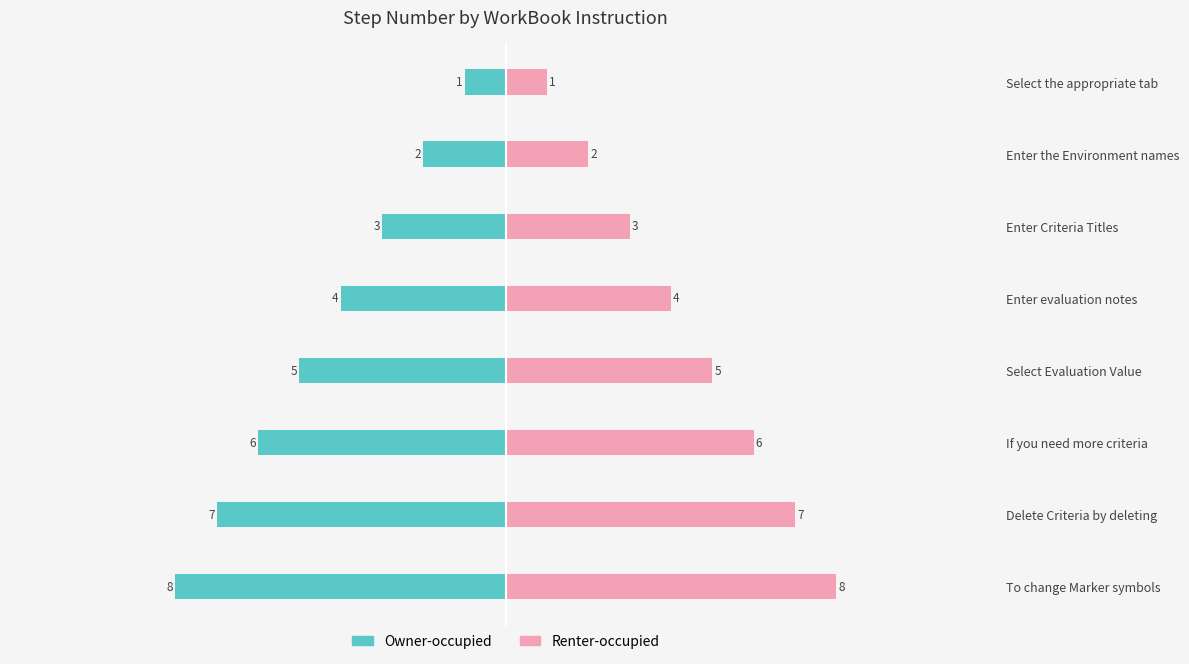

What is the difference between the maximum and second lowest values in the Owner-occupied series?

6